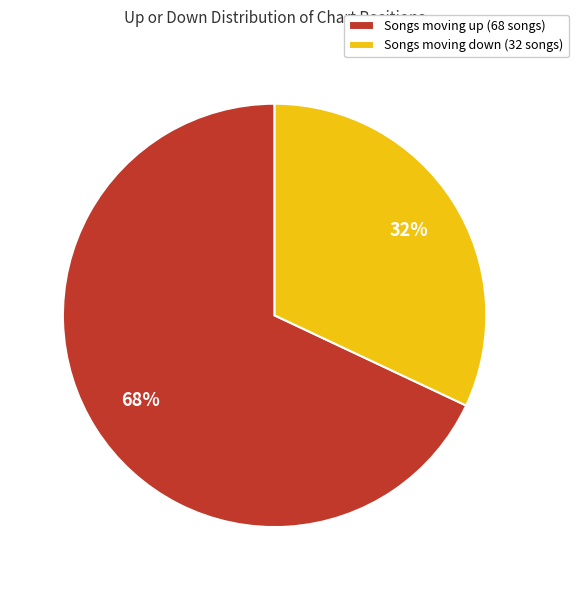

Rank the categories by value from lowest to highest.

Songs moving down (32 songs), Songs moving up (68 songs)